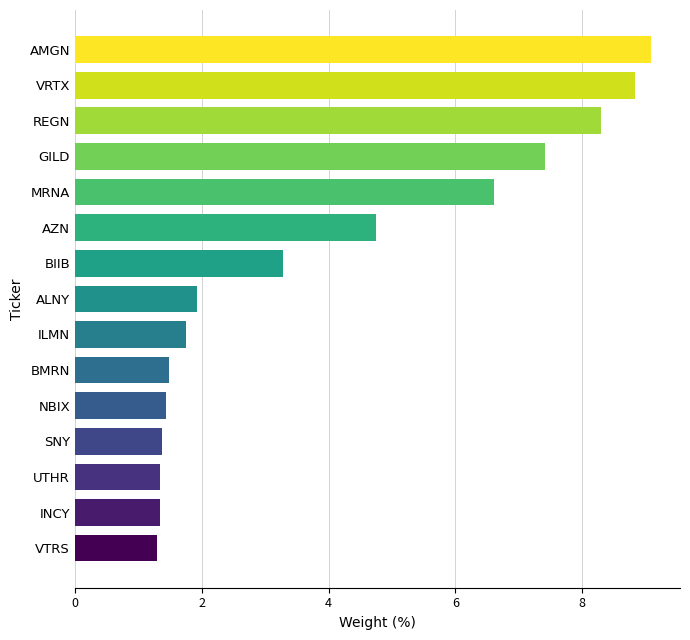

Reading bottom to top, extract all data points from this chart.

VTRS=1.3	INCY=1.3	UTHR=1.3	SNY=1.4	NBIX=1.4	BMRN=1.5	ILMN=1.8	ALNY=1.9	BIIB=3.3	AZN=4.8	MRNA=6.6	GILD=7.4	REGN=8.3	VRTX=8.8	AMGN=9.1